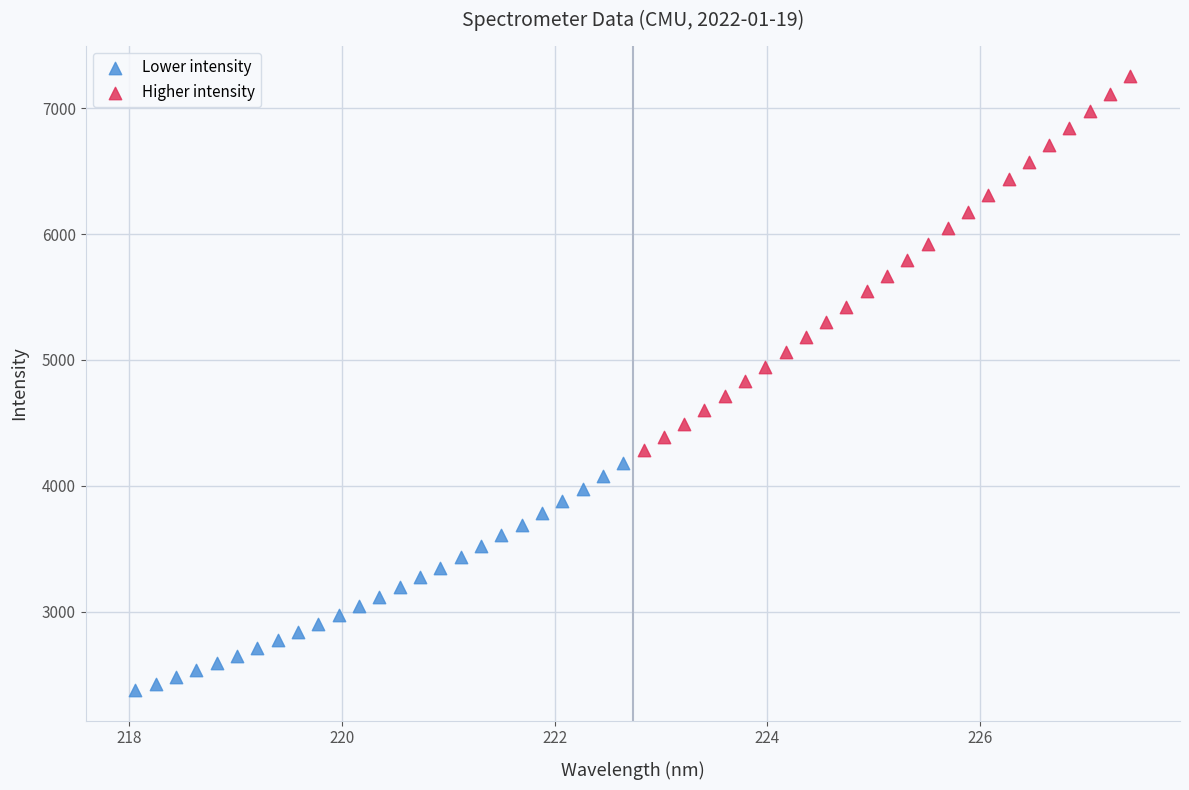

What are all the series names shown in the legend?

Lower intensity, Higher intensity